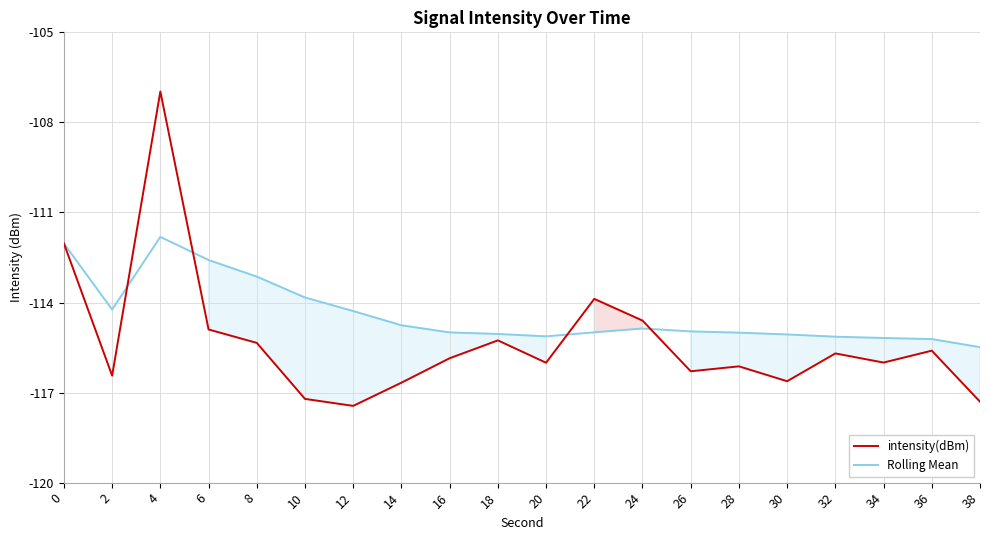

Which series has the widest spread of values?

intensity(dBm)